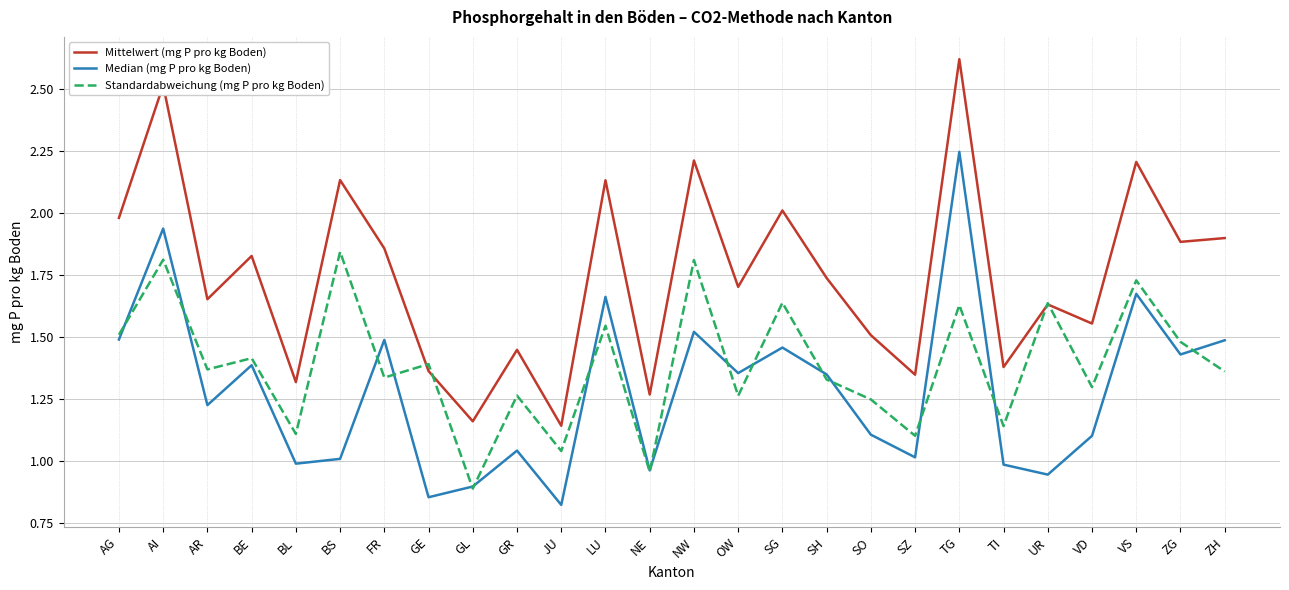

At which category does Mittelwert (mg P pro kg Boden) reach its first local peak?

AI